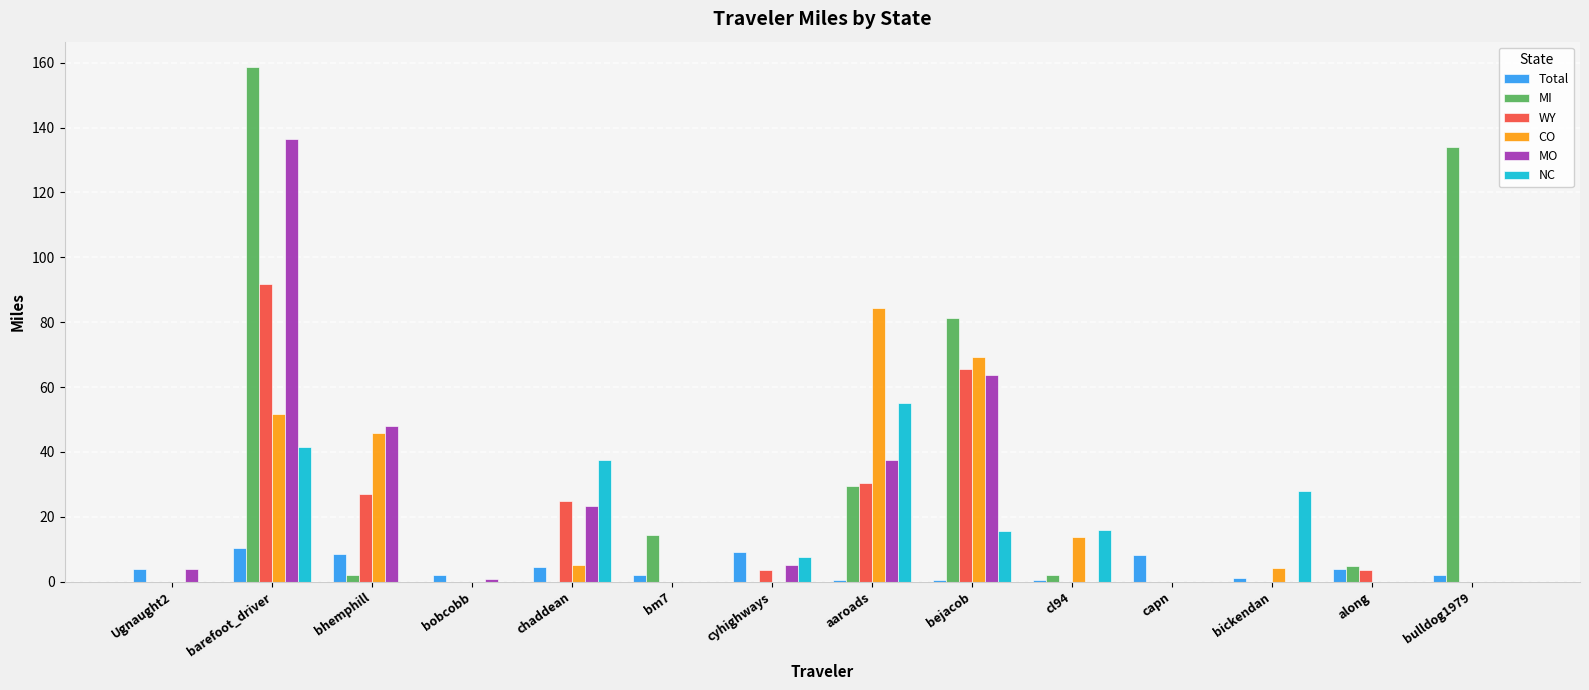

Where is MI nearest to the value 79?

bejacob